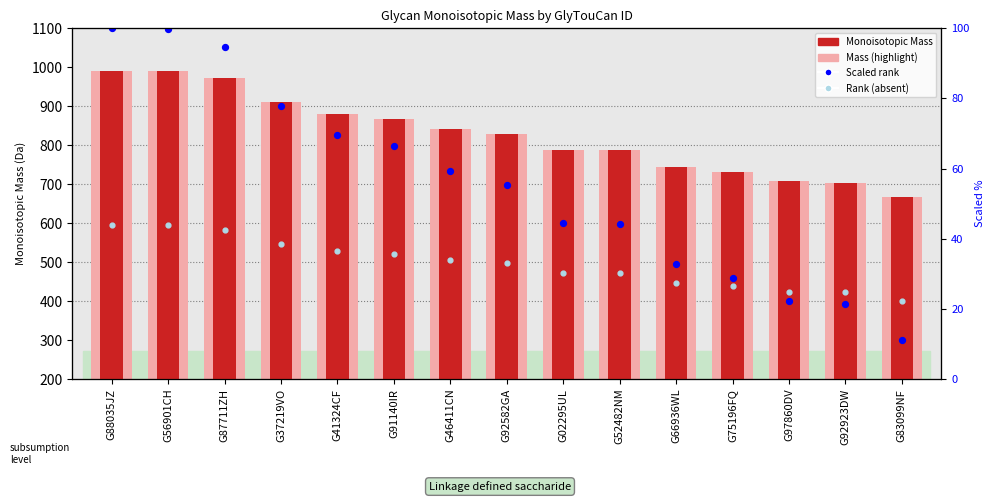

Which series has the largest Y range (max minus min)?

Scaled rank